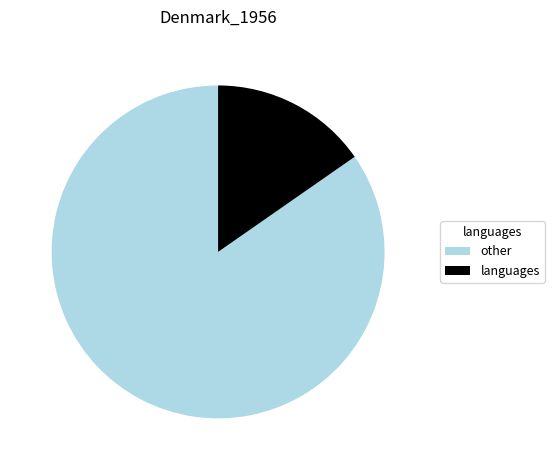

True or false: other accounts for 85% of the total.

True